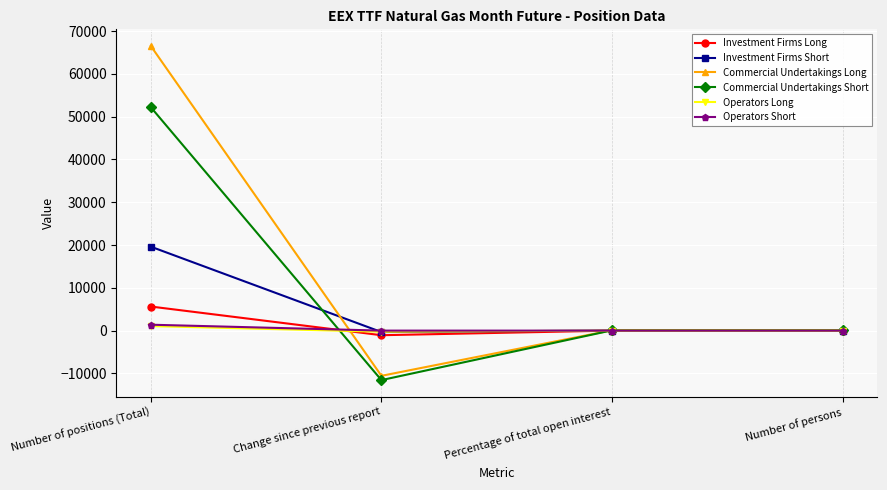

What is the difference between the second highest and minimum values in the Investment Firms Short series?

358.8